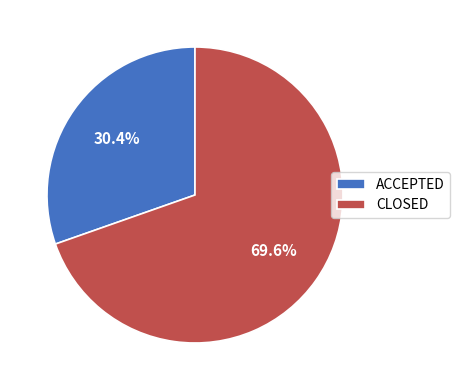

Which slice is the smallest?

ACCEPTED